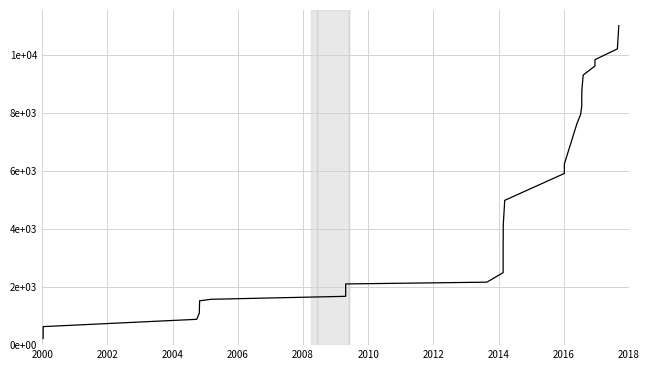

Reading right to left, what are all the values shown in this chart?

11000	10200	9828	9612	9299	8777	8502	8222	7942	7627	6237	5911	4986	4112	3788	3460	3148	2820	2495	2168	2107	1956	1772	1681	1579	1526	1102	889	638	230